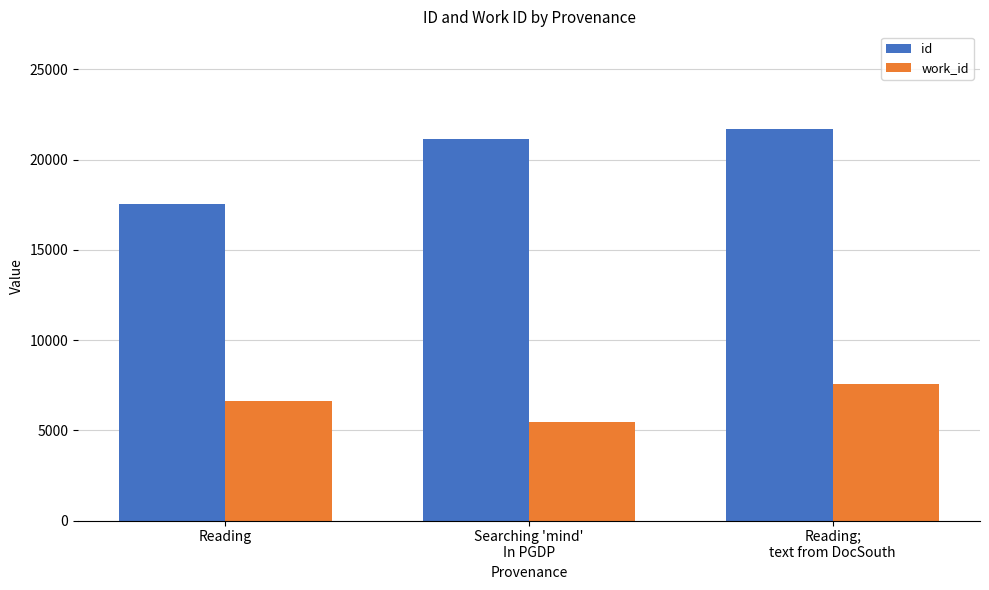

What is the sum of the work_id values at Searching 'mind'
In PGDP and Reading;
text from DocSouth?

12993